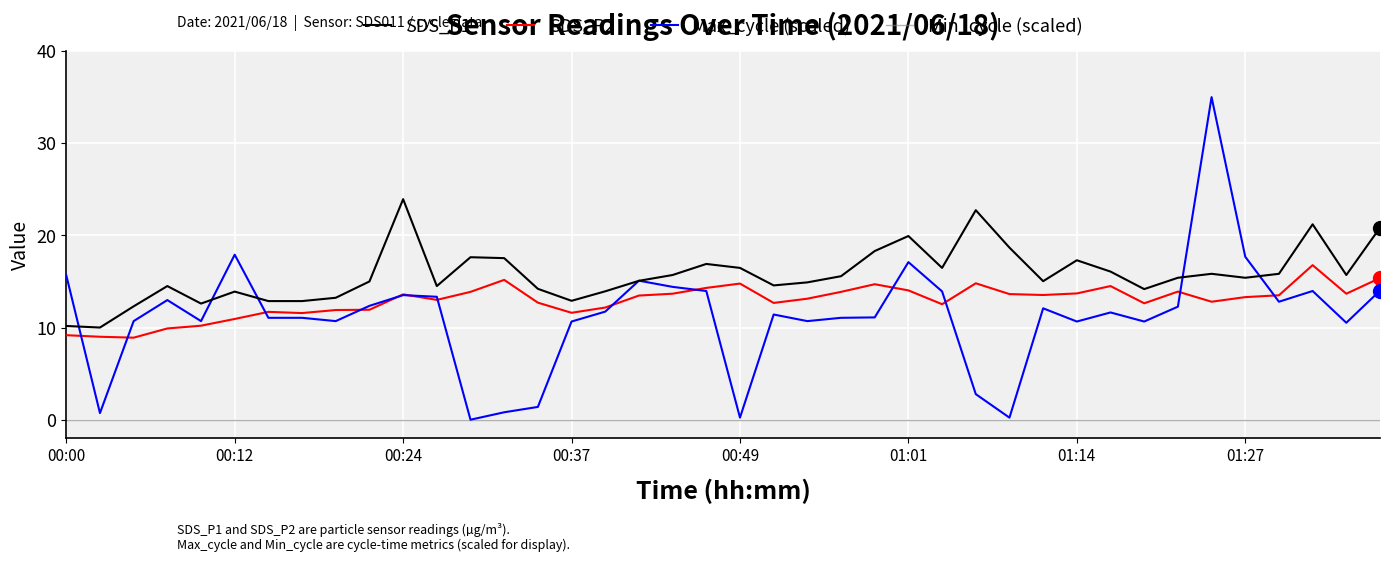

Does the chart display data point markers on the line(s)?

No